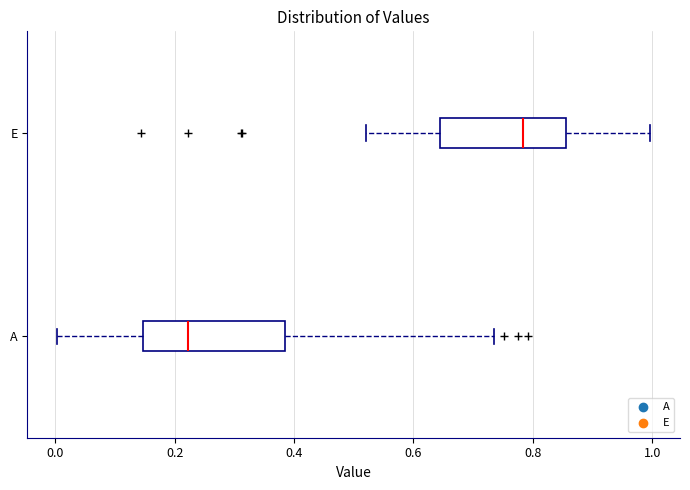

Where does the right whisker of the box for E end on the x-axis? The values are not printed on the chart, so give them approximately, as read against the axis.

1.00